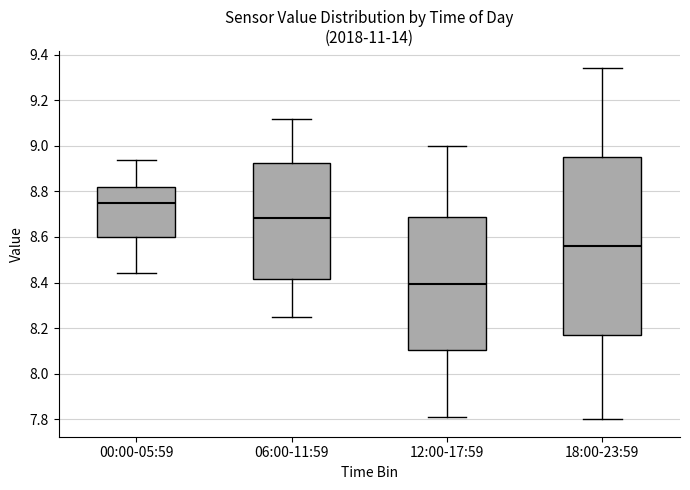

Reading left to right, transcribe this box plot: for each box, give where its median line is, the range the box spans, and where its two whiskers end, as read against the y-axis. The values are not printed on the chart, so give them approximately, as read against the axis.

00:00-05:59: median 8.76, box 8.60 to 8.82, whiskers 8.44 to 8.94
06:00-11:59: median 8.68, box 8.42 to 8.92, whiskers 8.26 to 9.12
12:00-17:59: median 8.40, box 8.10 to 8.68, whiskers 7.82 to 9.00
18:00-23:59: median 8.56, box 8.18 to 8.96, whiskers 7.80 to 9.34